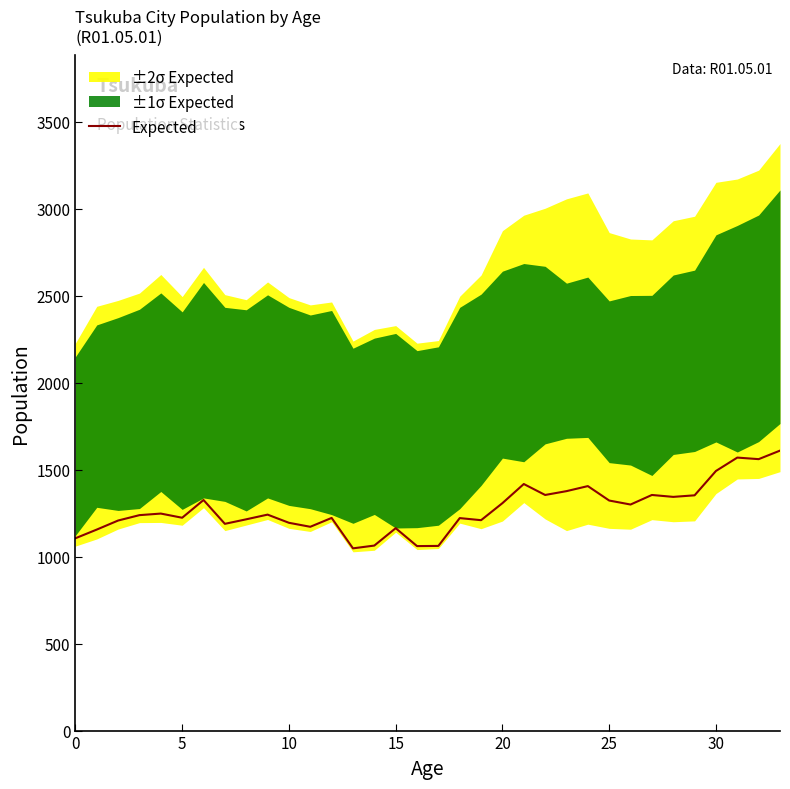

What is the maximum value for Expected?

1610